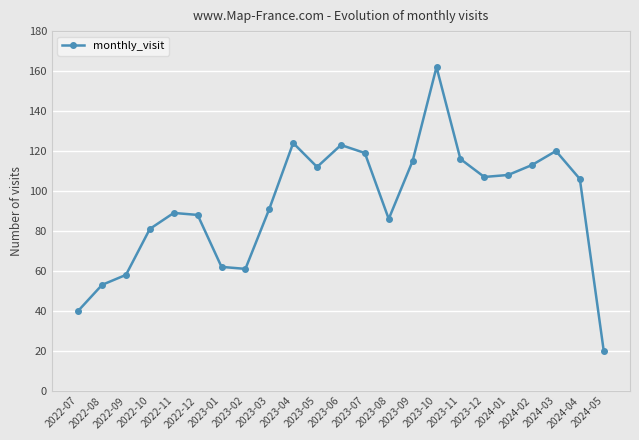

At which category does the chart reach its peak across all series?

2023-10